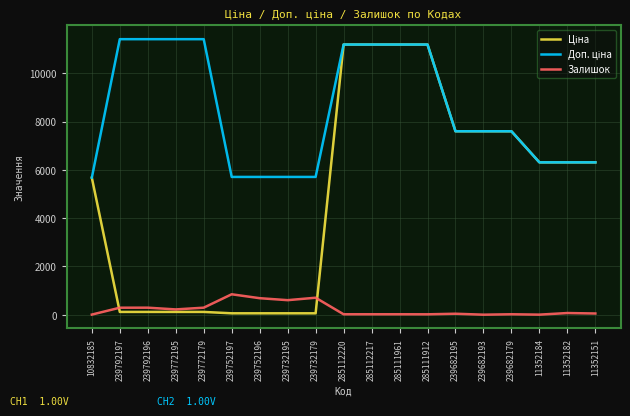

Is this an area chart (filled region under the line)?

No